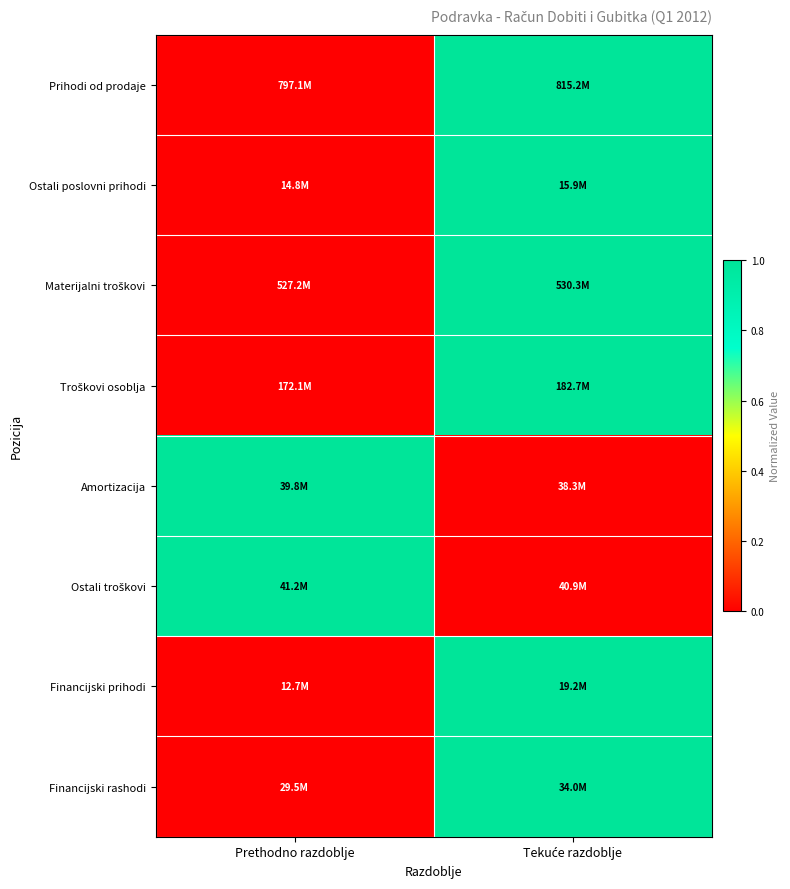

At how many categories does at least one series exceed 0?

2